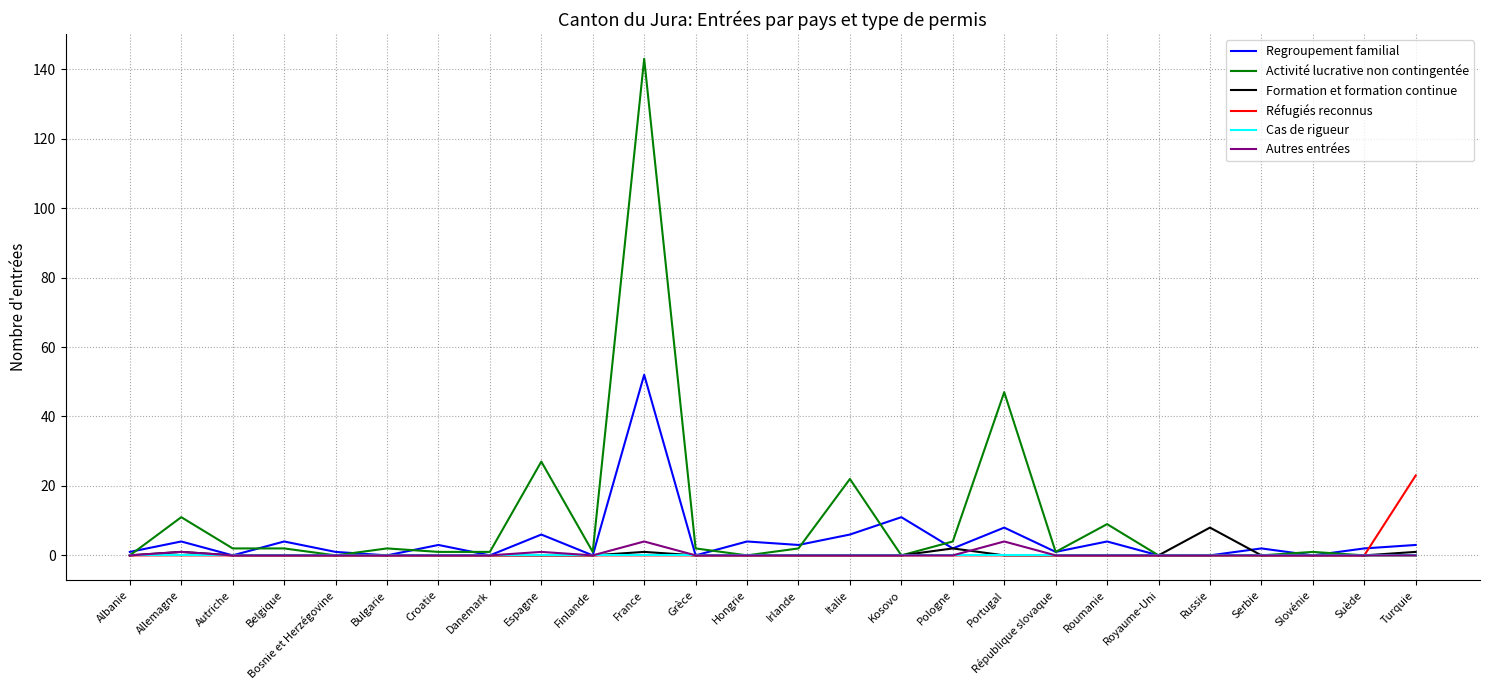

Is the value of Réfugiés reconnus at République slovaque greater than the value of Activité lucrative non contingentée at Italie?

No